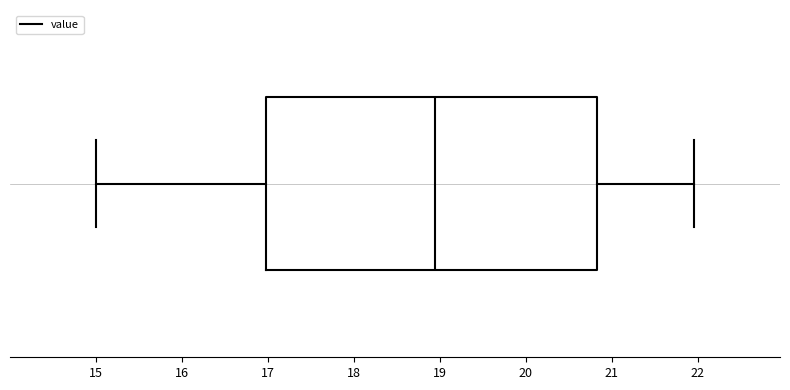

Transcribe this box plot: give where the median line is, the range the box spans, and where the two whiskers end, as read against the x-axis. The values are not printed on the chart, so give them approximately, as read against the axis.

median 19.0, box 17.0 to 20.8, whiskers 15.0 to 22.0